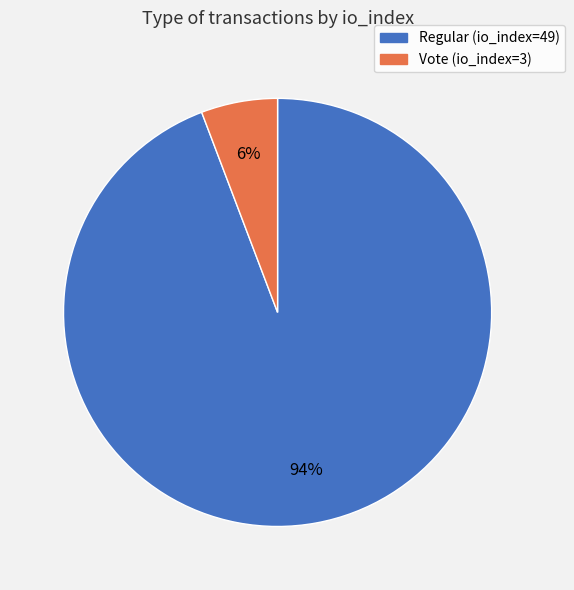

True or false: Regular (io_index=49) accounts for 87% of the total.

False